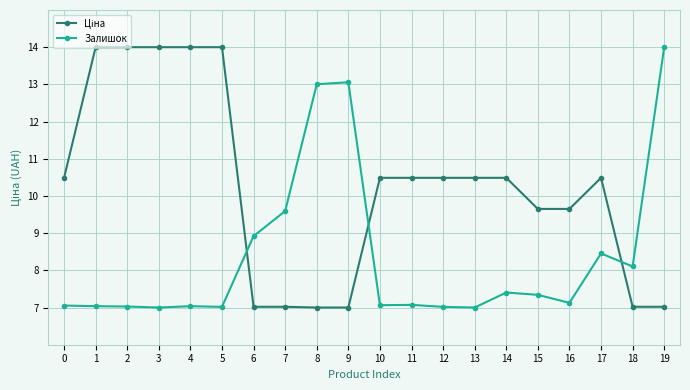

True or false: Залишок has more than 1 points higher than both neighbors.

True